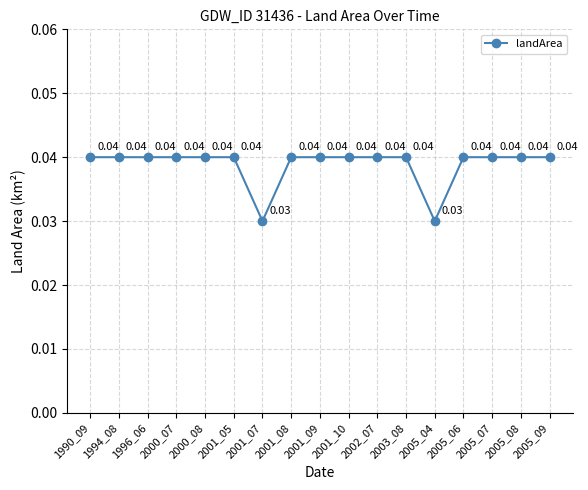

Does the chart have visible grid lines?

Yes